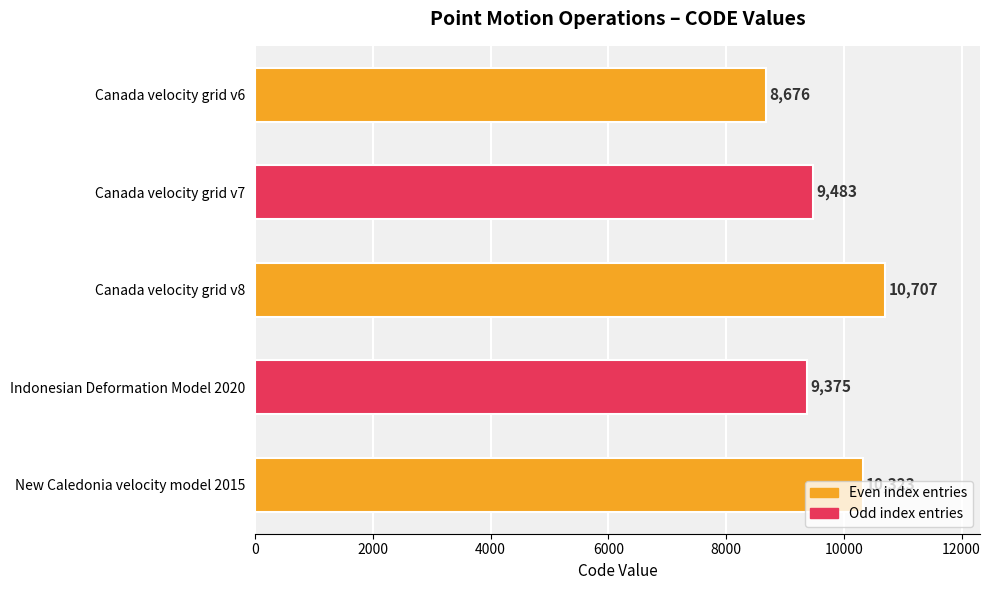

What is the ratio of the value at Indonesian Deformation Model 2020 to the value at Canada velocity grid v6?

1.1